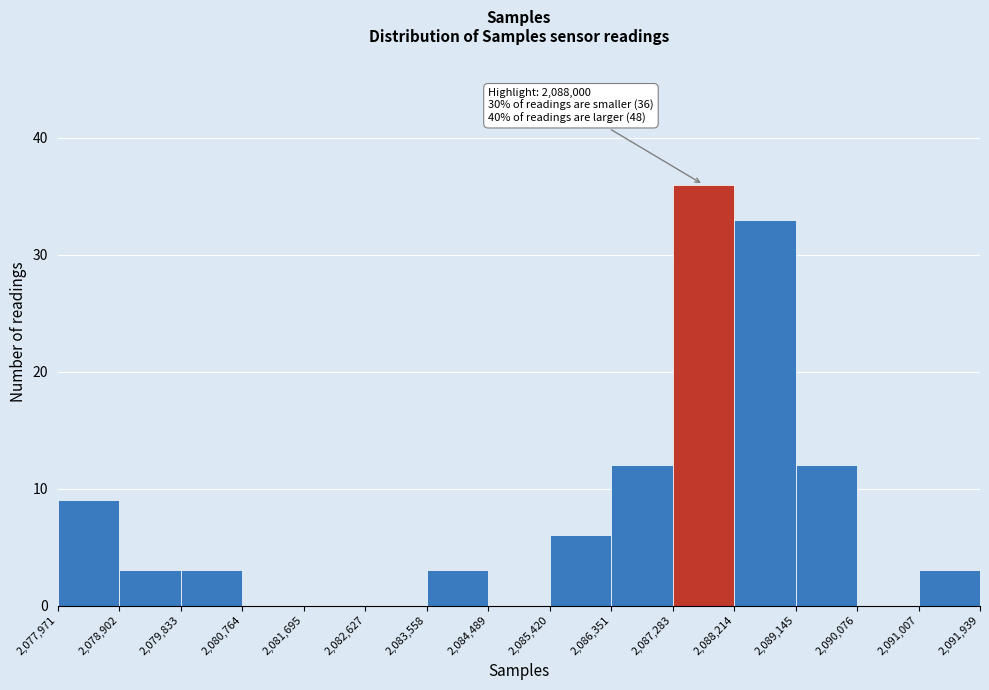

Over which range of the x-axis is the bar tallest?

2,087,283 to 2,088,214